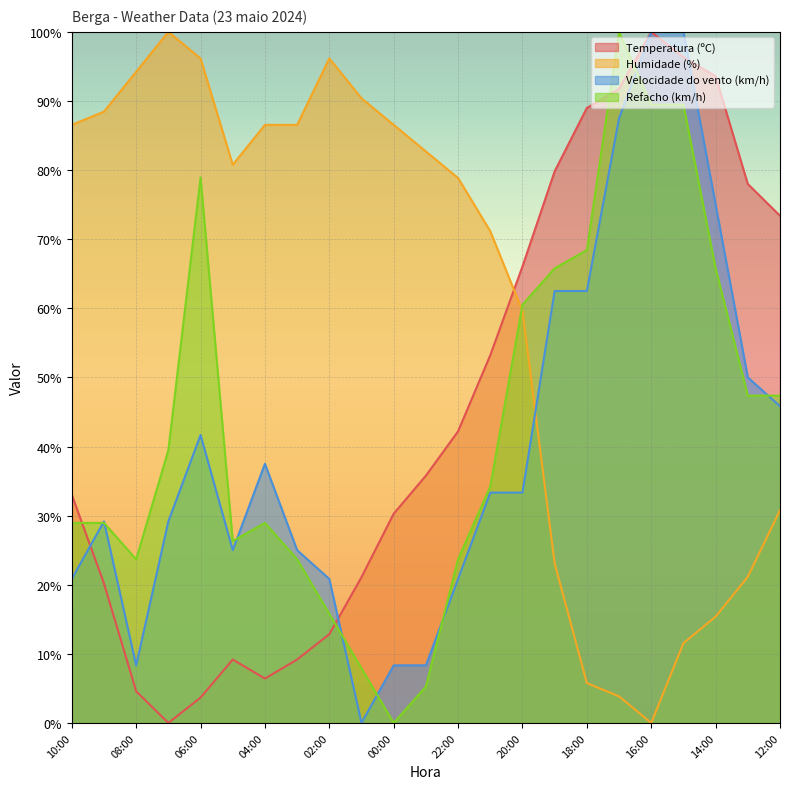

Rank the categories by Temperatura (ºC) value from lowest to highest.

07:00, 06:00, 08:00, 04:00, 05:00, 03:00, 02:00, 09:00, 01:00, 00:00, 10:00, 23:00, 22:00, 21:00, 20:00, 12:00, 13:00, 19:00, 18:00, 17:00, 14:00, 15:00, 16:00